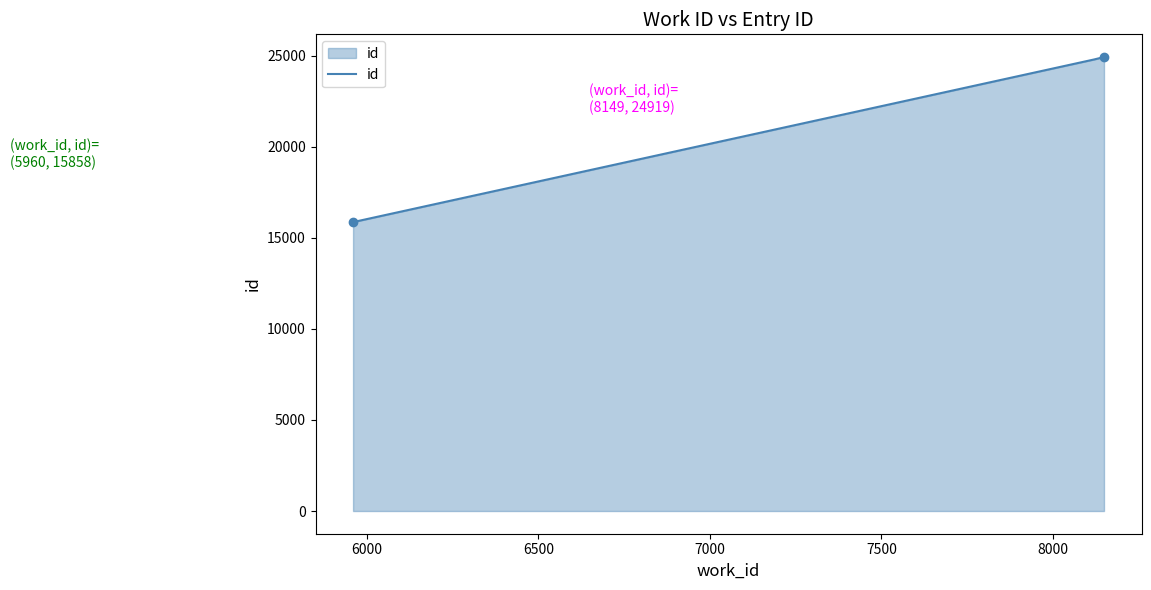

What is the difference between the maximum and minimum values?

9061